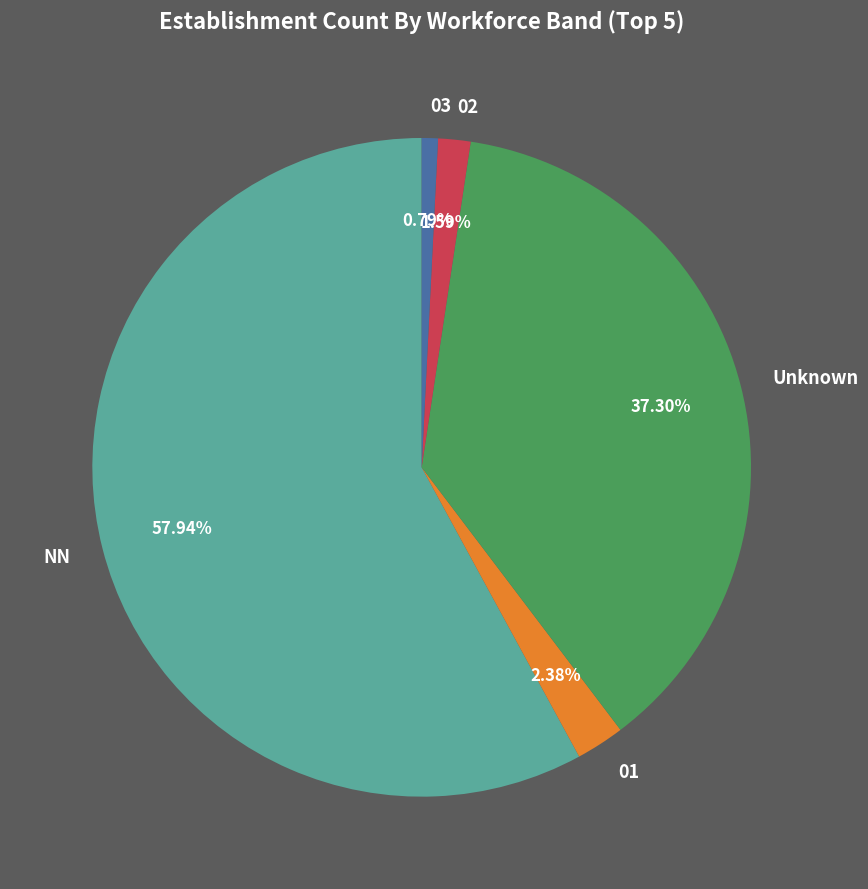

What is the ratio of the value at NN to the value at Unknown?

1.6